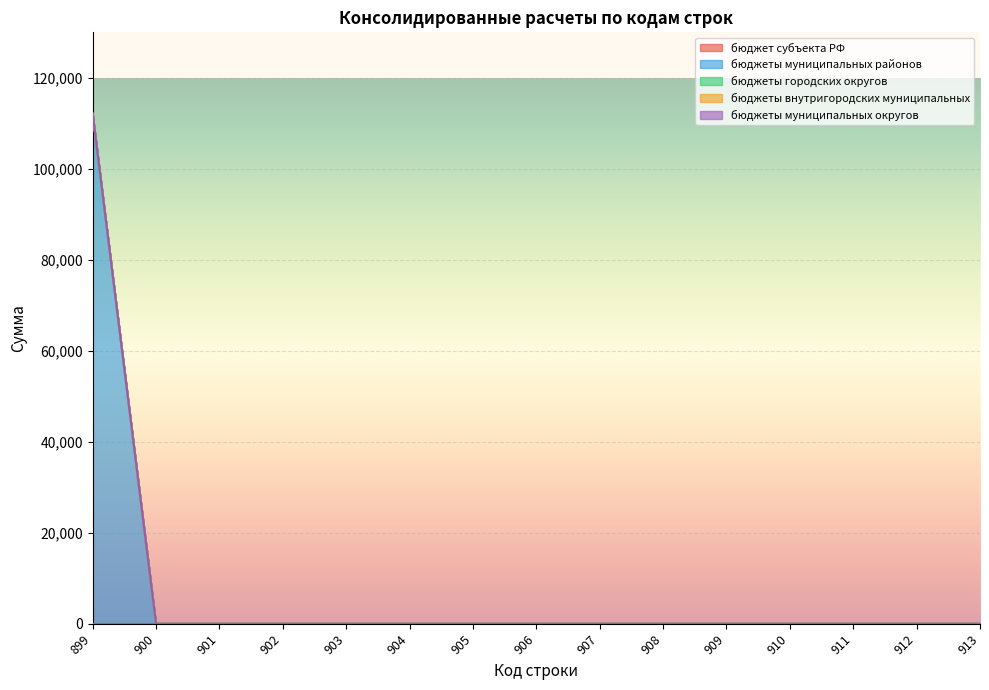

At which label is бюджет субъекта РФ closest to 0?

899